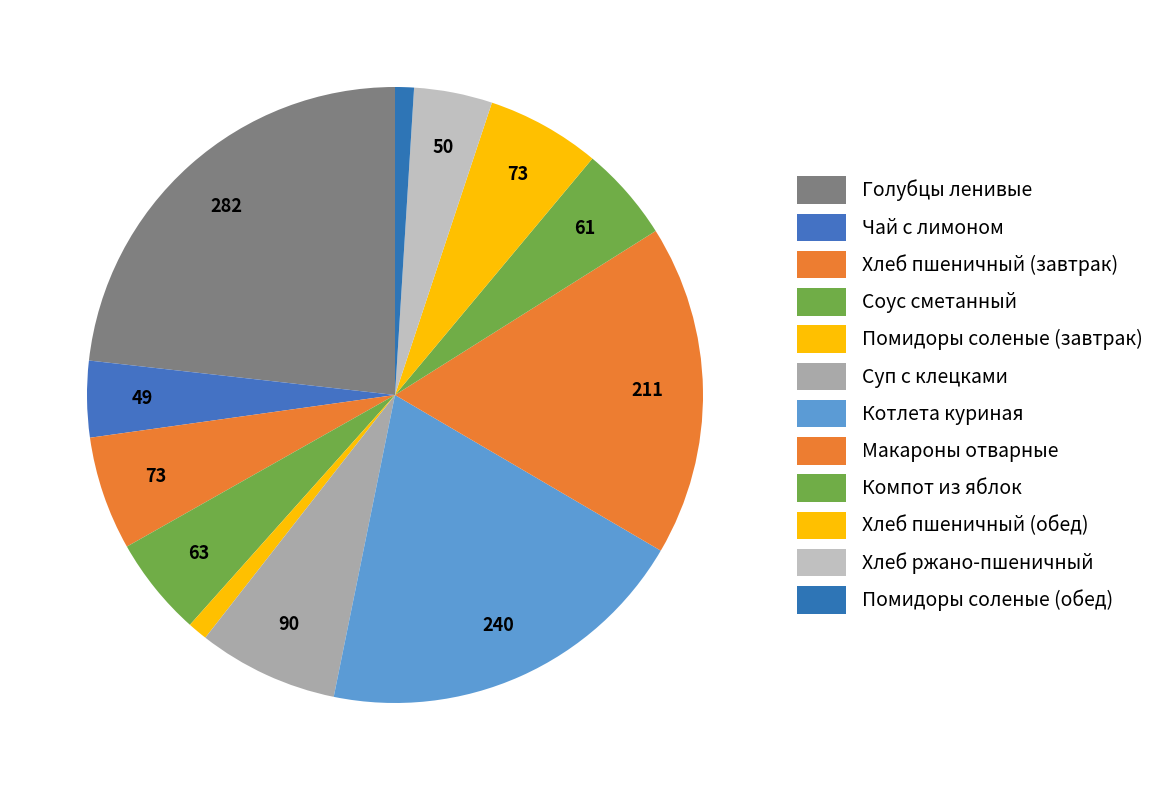

How many segments does this pie chart have?

12